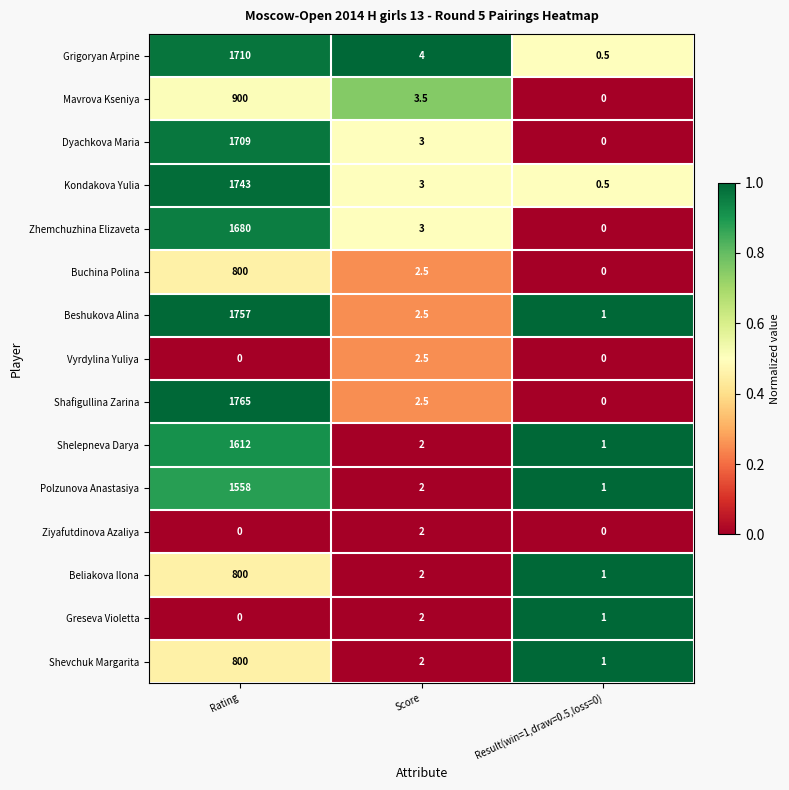

At which label does Shafigullina Zarina reach its minimum?

Result(win=1,draw=0.5,loss=0)